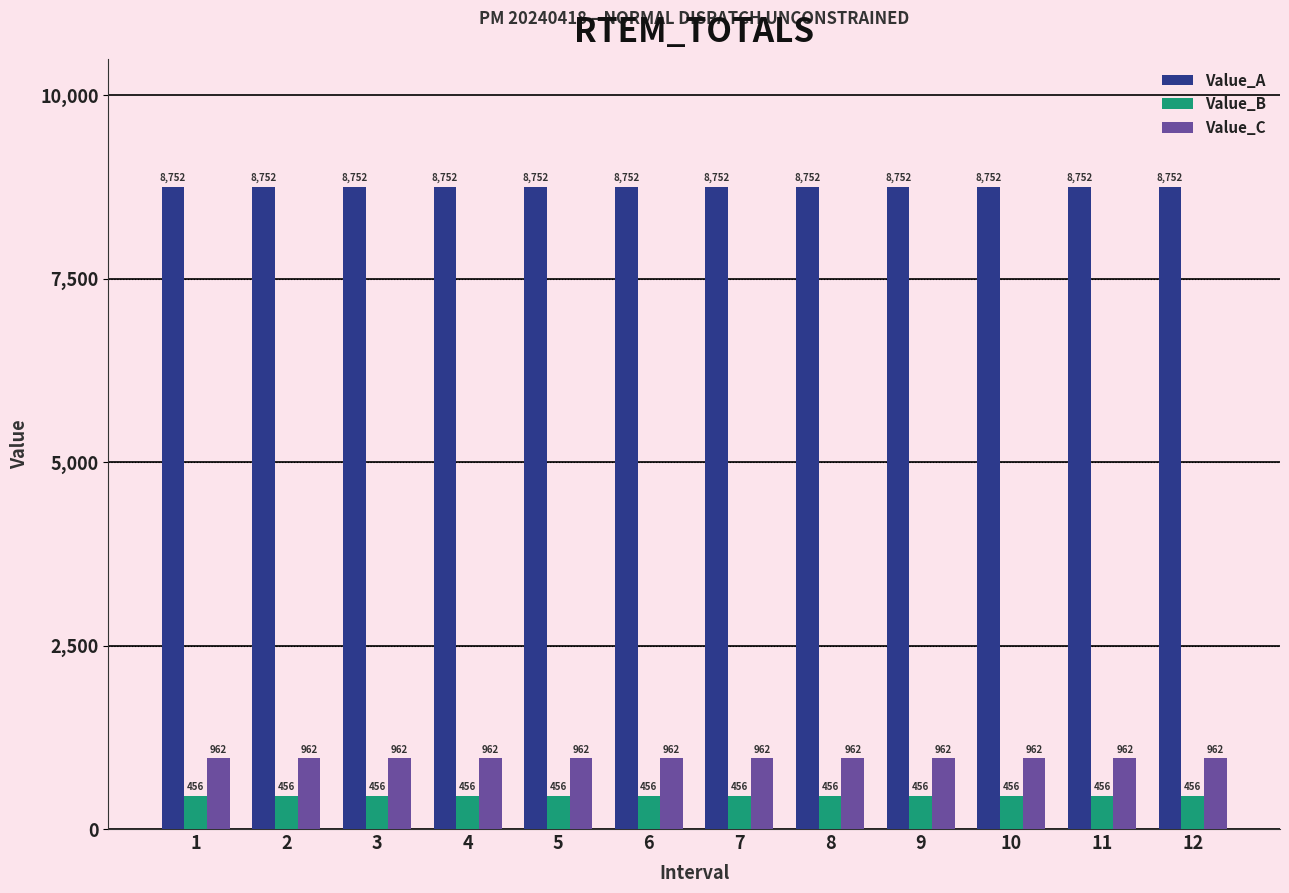

Which series has the largest total across all categories?

Value_A